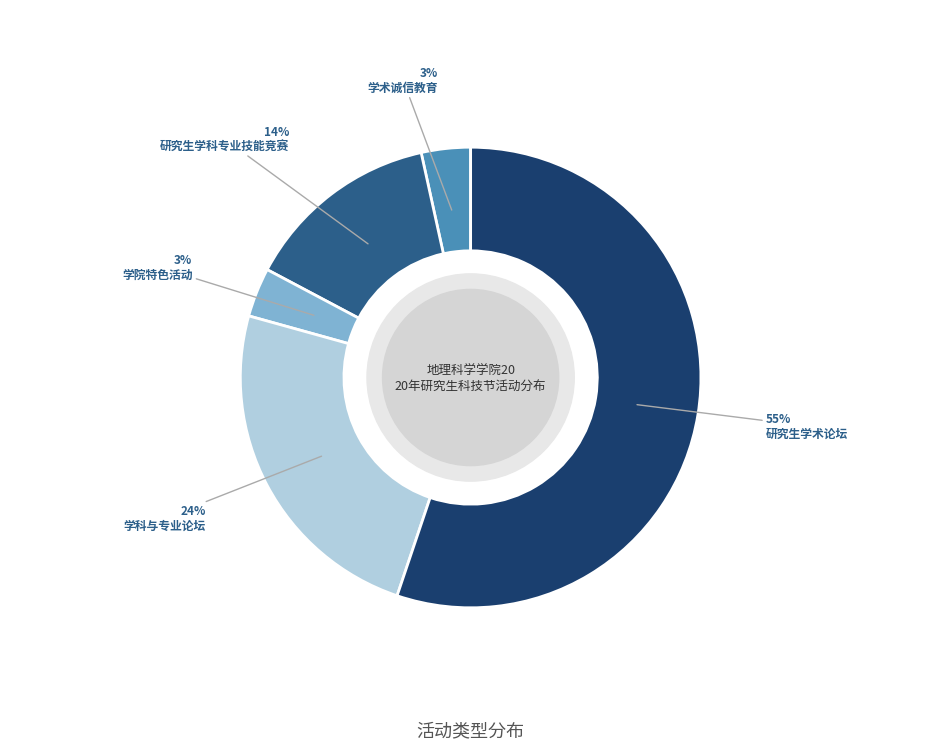

To the nearest percent, what percentage of the pie is 学院特色活动?

3%